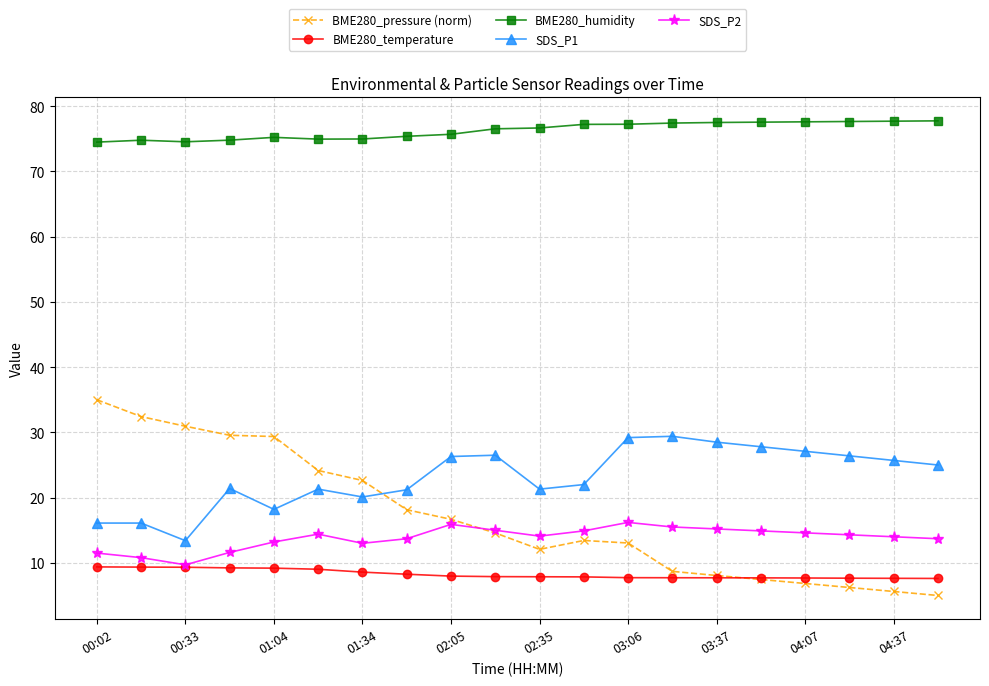

Which series has the largest range (max minus min)?

BME280_pressure (norm)